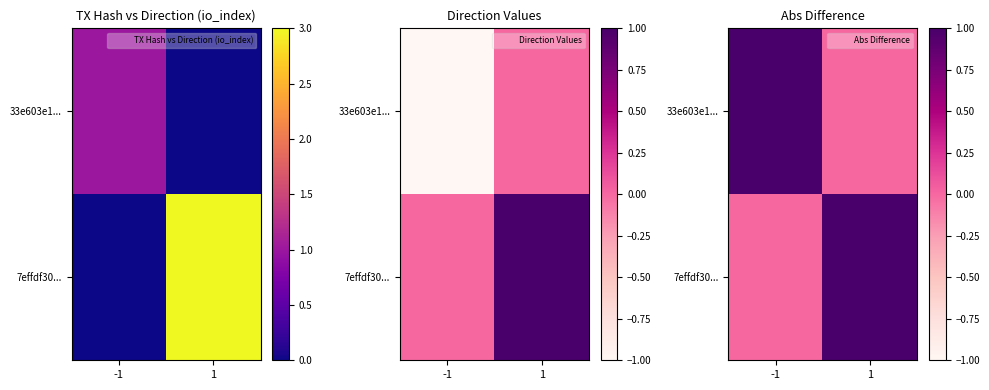

What is the sum of the 7effdf30... values at -1 and 1?

1